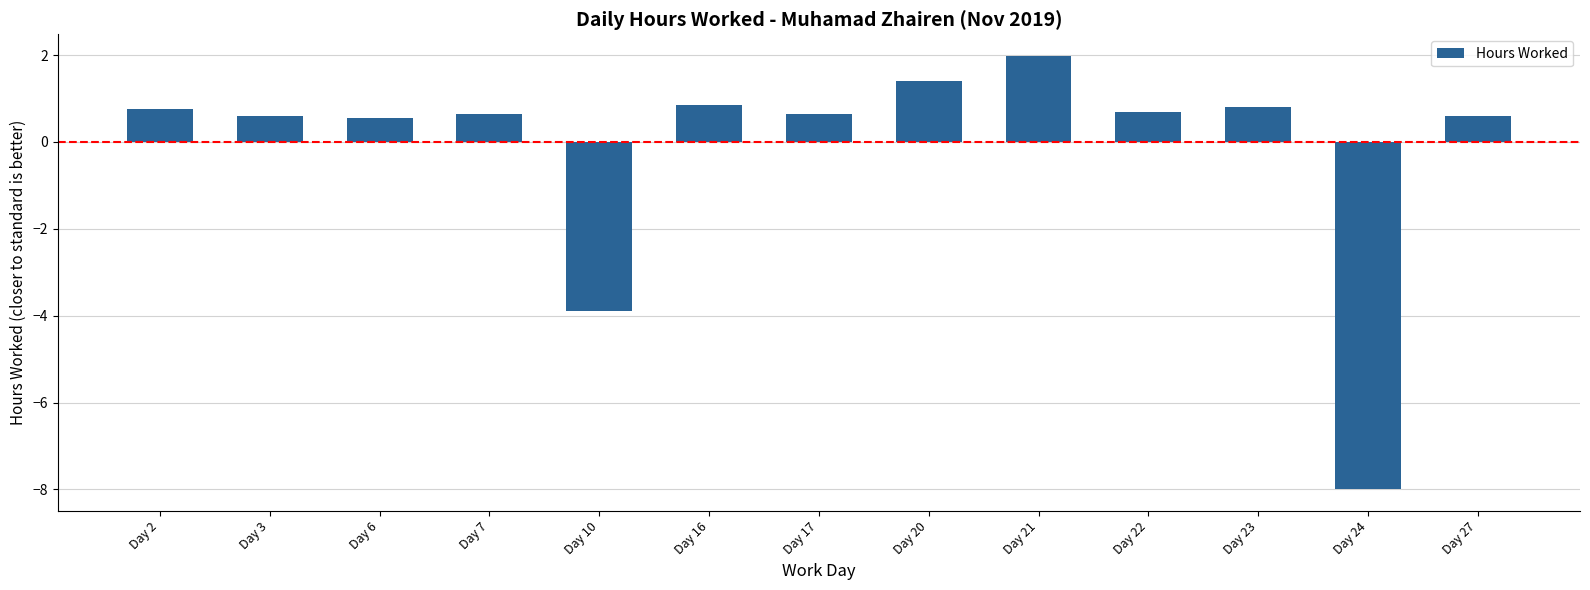

What is the value of the 4th bar from the left?

0.7